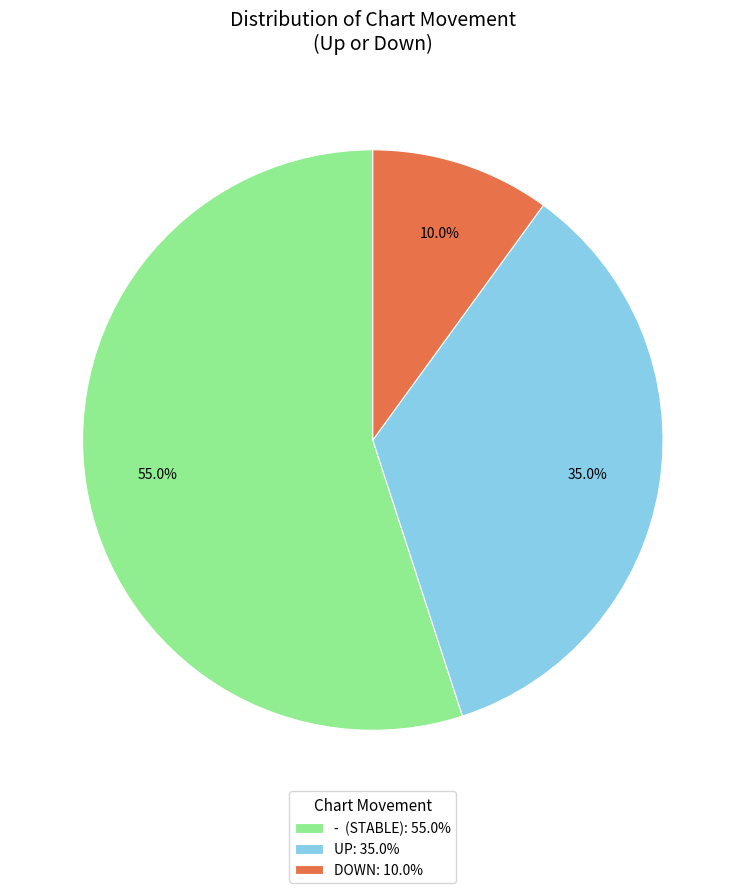

What is the total percentage of DOWN: 10.0% and - (STABLE): 55.0%?

65.0%